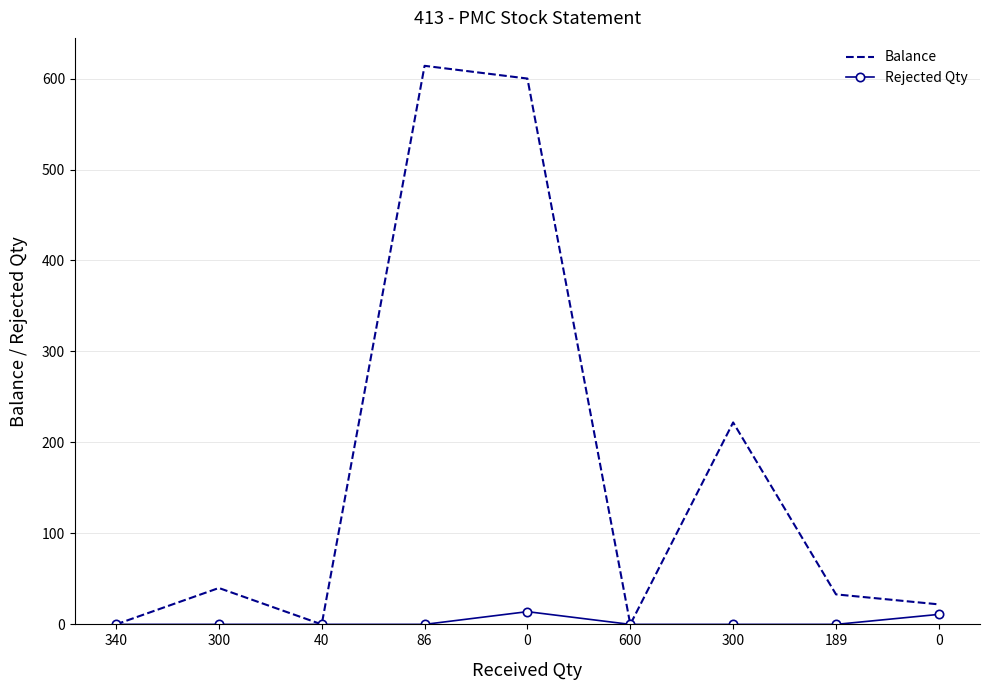

Reading left to right, list all the values displayed in this chart.

Balance: 0	40	0	614	600	0	222	33	22
Rejected Qty: 0	0	0	0	14	0	0	0	11